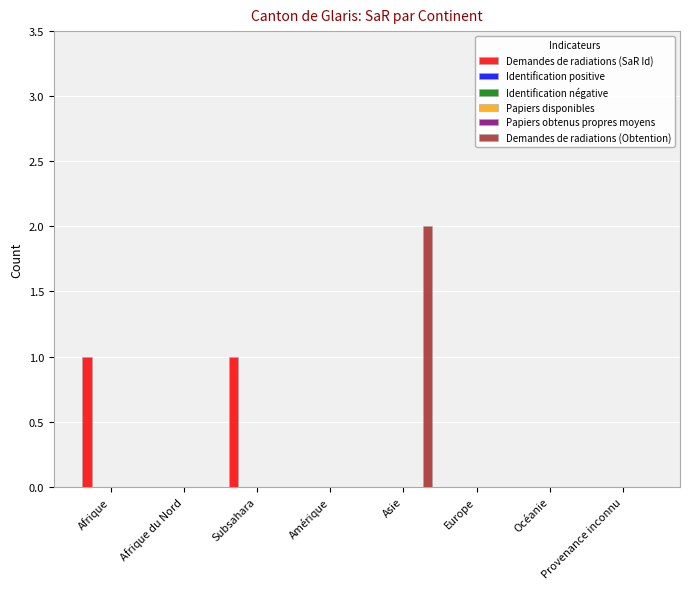

What are all the series names shown in the legend?

Demandes de radiations (SaR Id), Identification positive, Identification négative, Papiers disponibles, Papiers obtenus propres moyens, Demandes de radiations (Obtention)